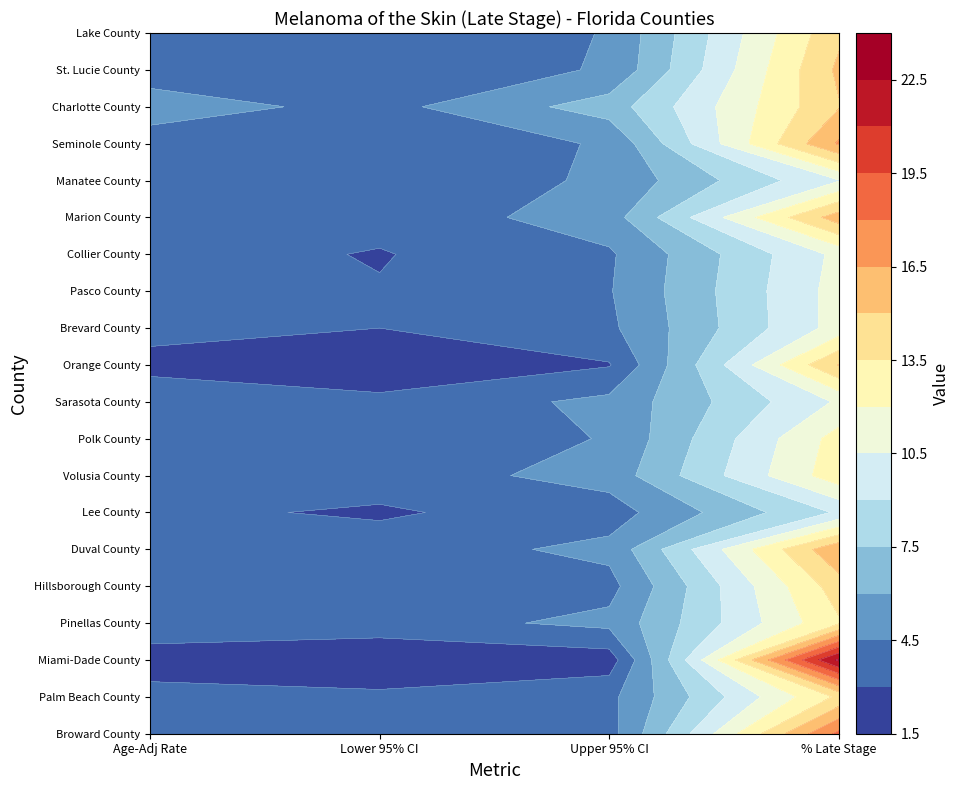

Rank the series at 2 from lowest to highest value.

Miami-Dade County, Orange County, Lee County, Broward County, Hillsborough County, Palm Beach County, Brevard County, Collier County, Pasco County, Polk County, Lake County, Seminole County, St. Lucie County, Manatee County, Pinellas County, Duval County, Sarasota County, Volusia County, Marion County, Charlotte County